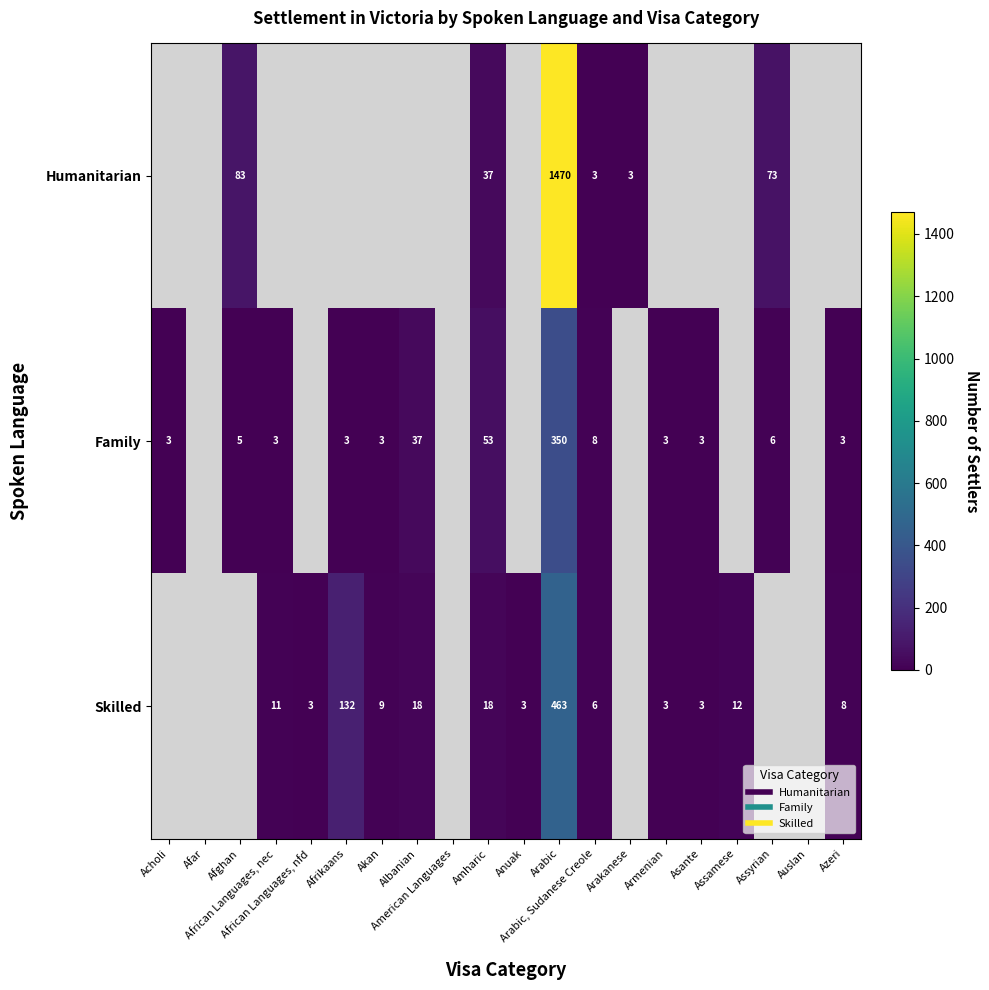

What is the approximate value of Family at Azeri?

3